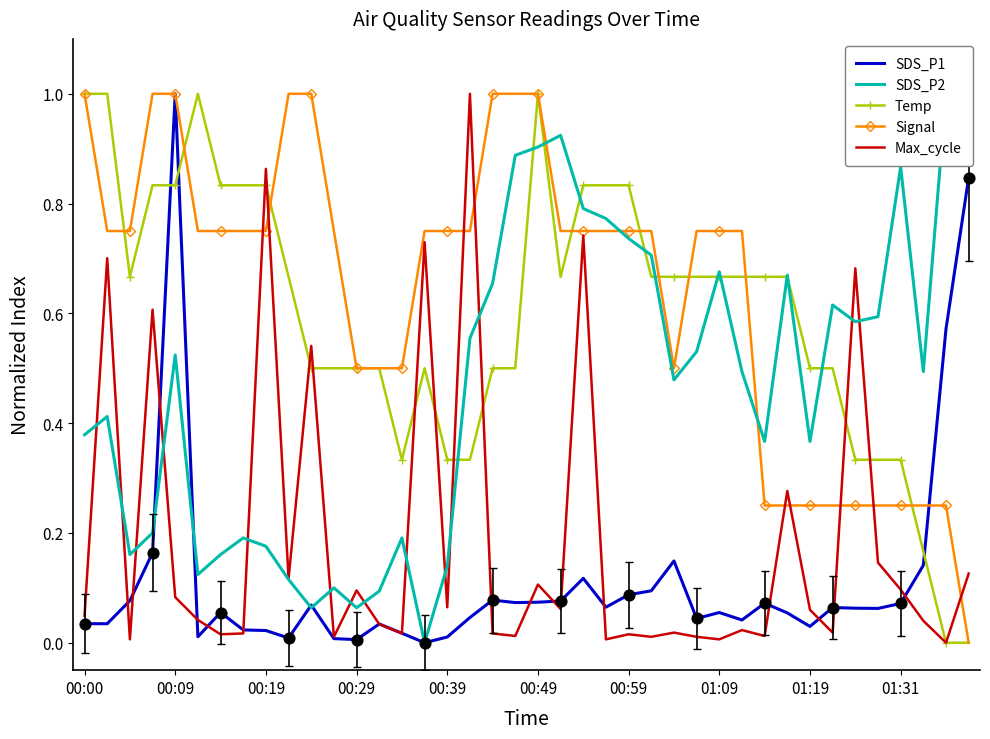

At how many categories does at least one series exceed 0?

40